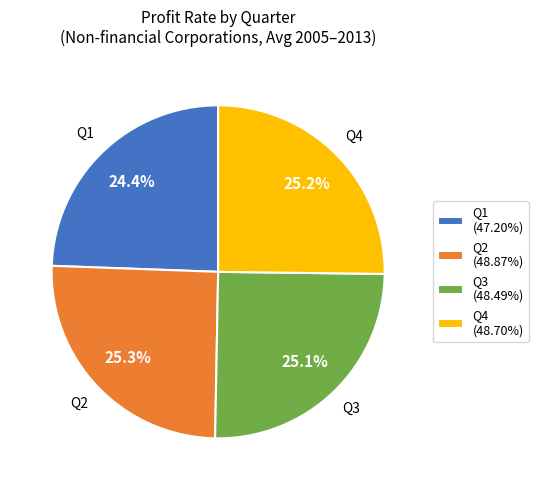

Count the number of slices in the pie.

4